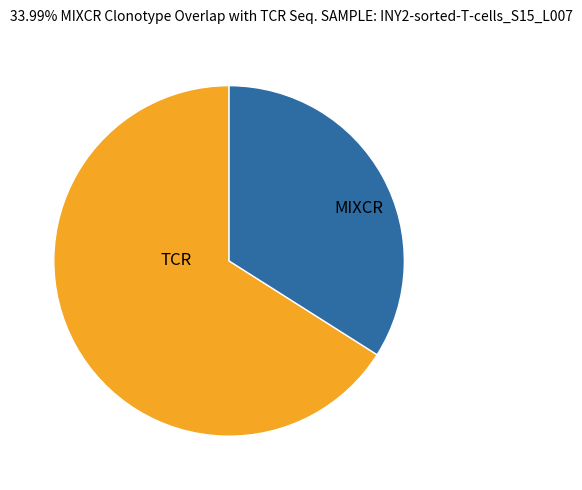

Does MIXCR represent more than half of the total?

No